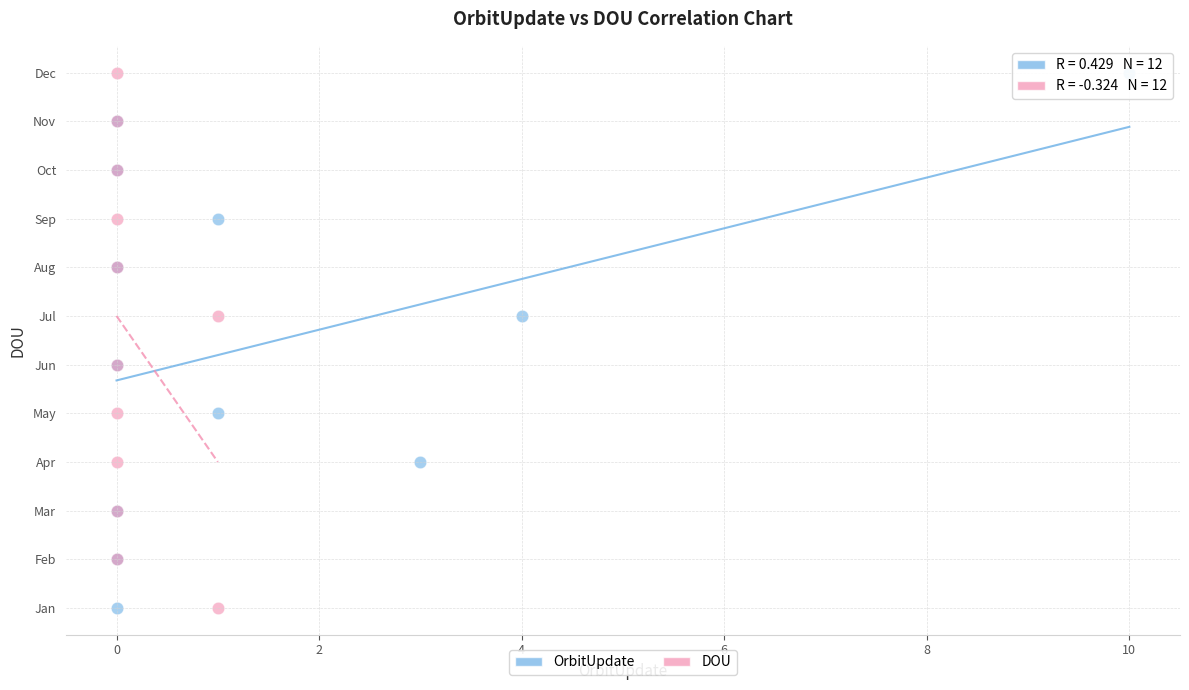

What are all the series names shown in the legend?

OrbitUpdate, DOU